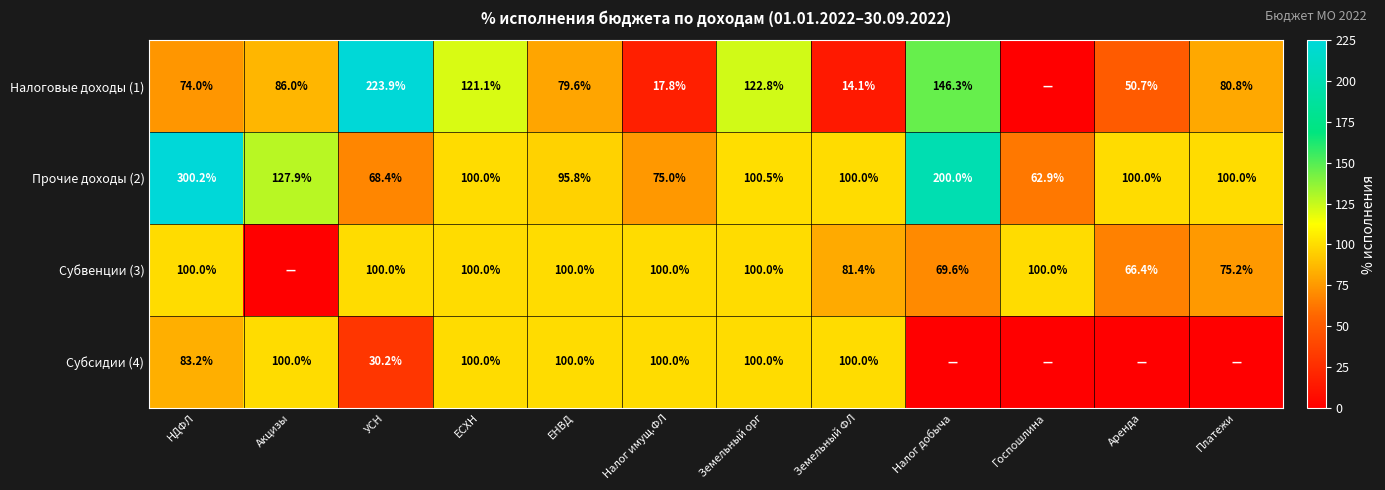

The value of Налоговые доходы (1) at Земельный ФЛ is 14.1. True or false?

True